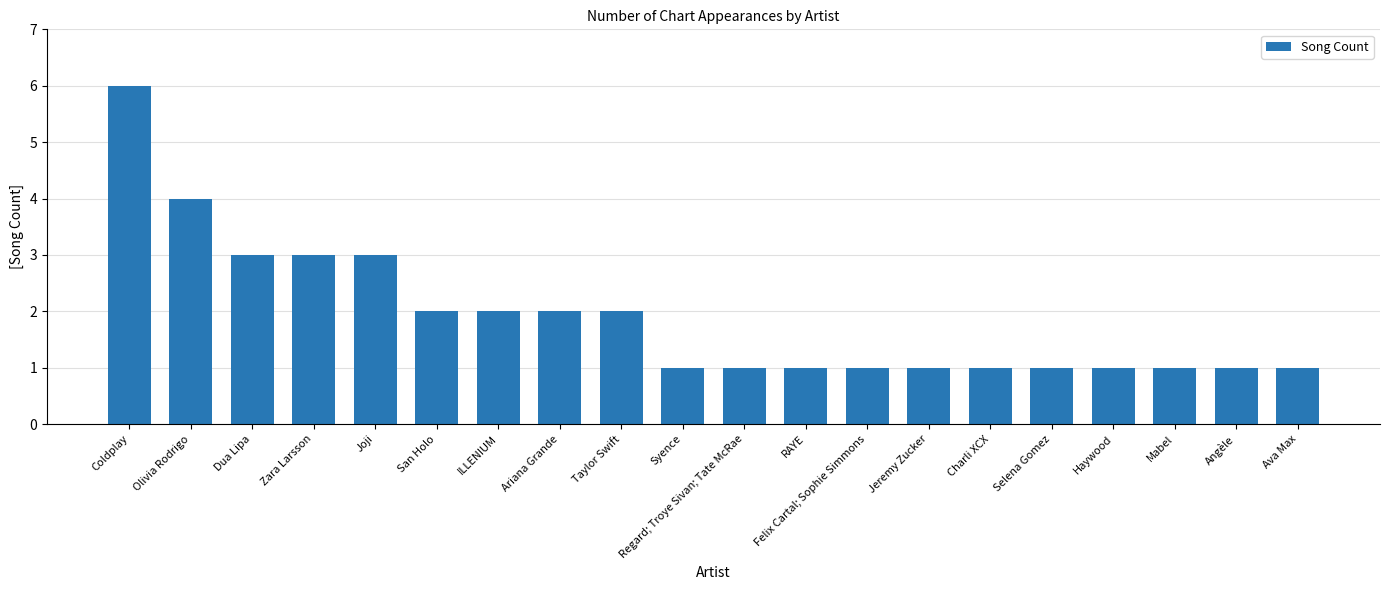

What is the greatest value displayed?

6